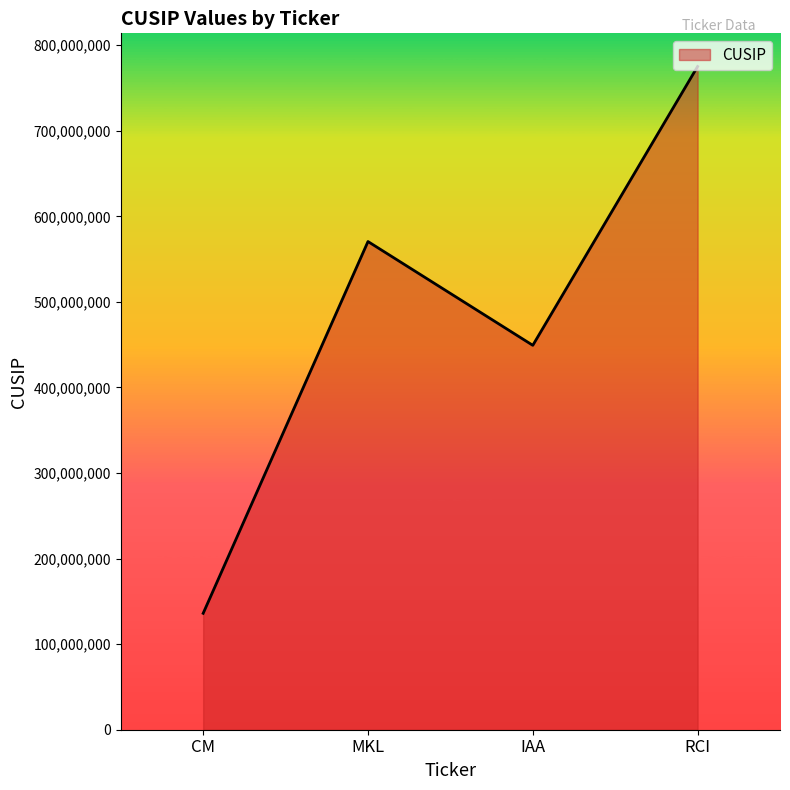

What is the change in value from CM to MKL?

+434466003